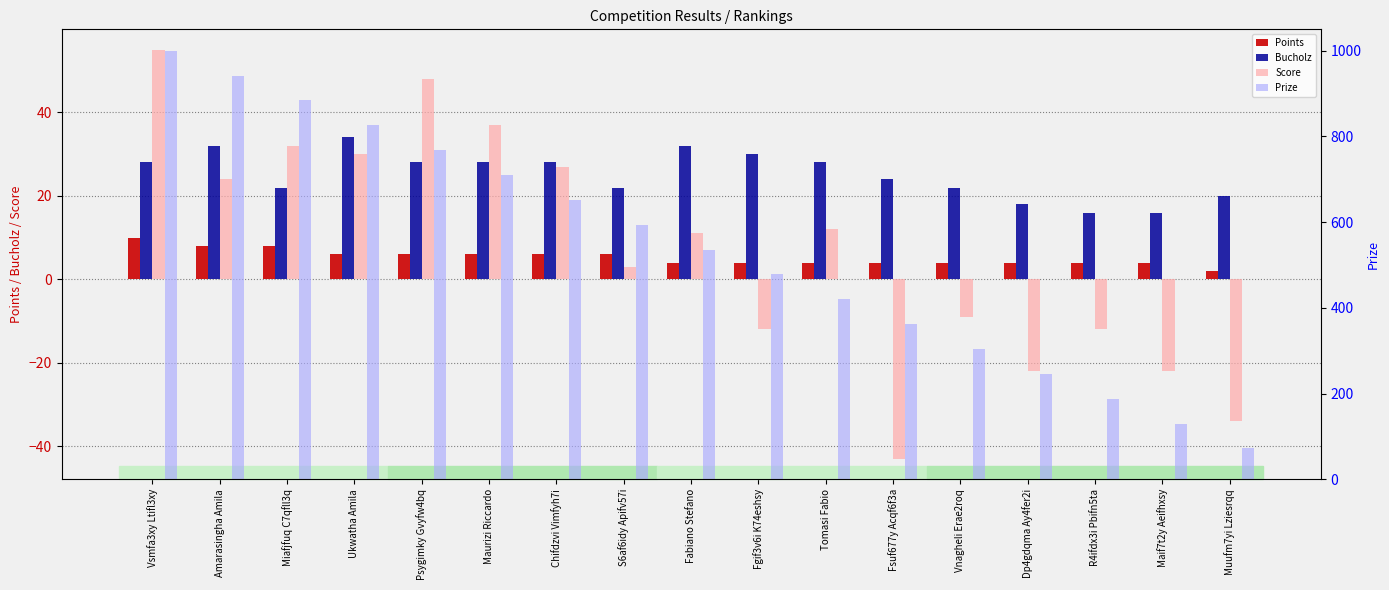

What is the label of the 12th bar from the left?

Fsuf677y Acqf6f3a